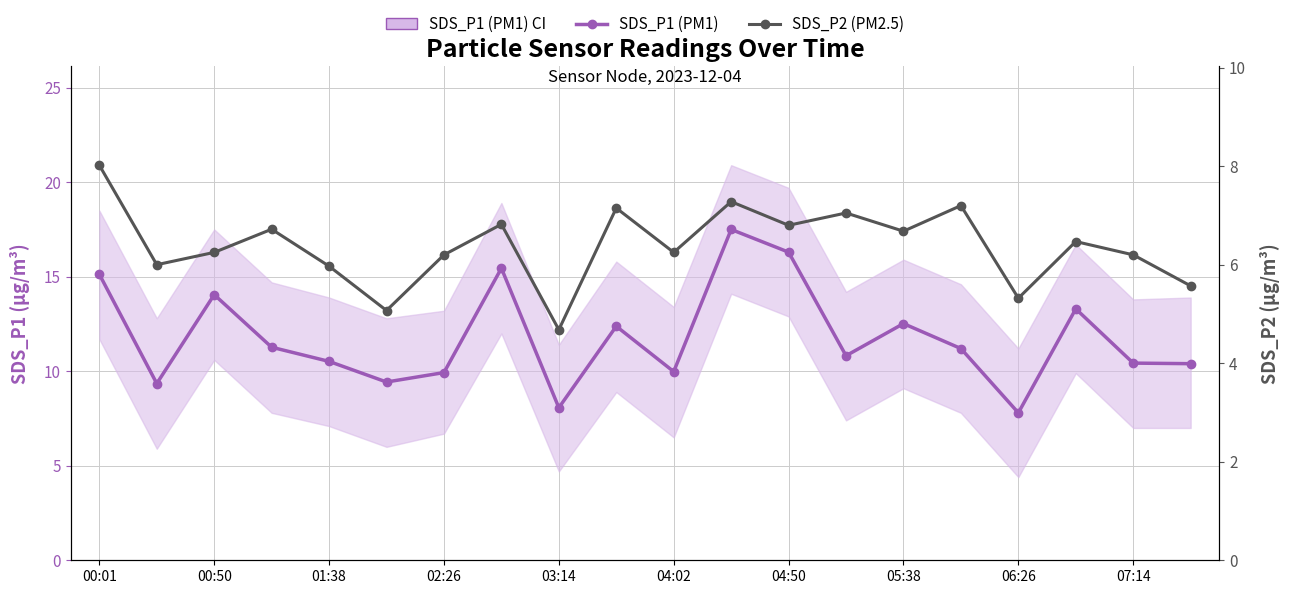

Which has a higher value, 04:50 or 02:26?

04:50